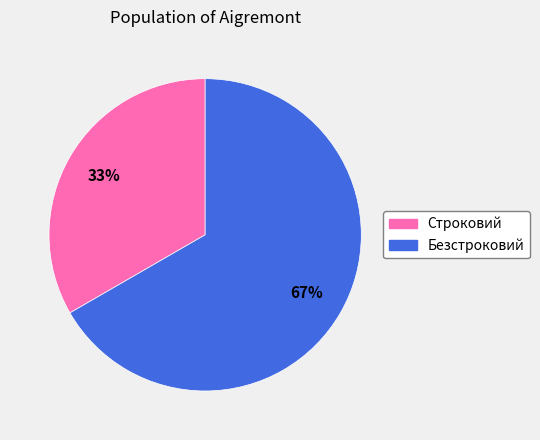

Do Строковий and Безстроковий together represent more than half of the pie?

Yes